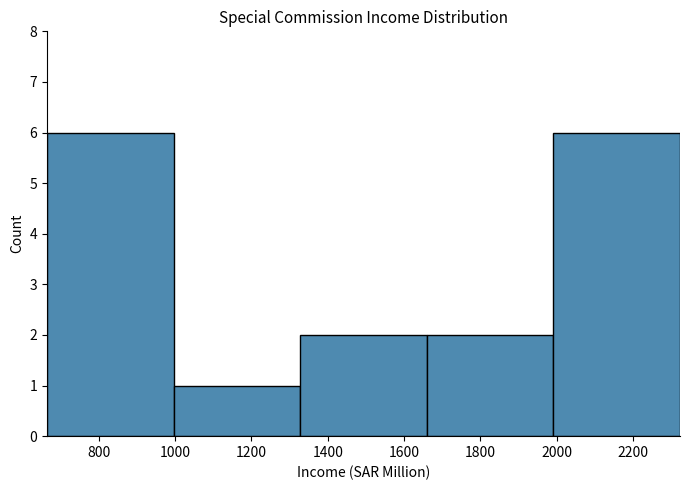

Reading left to right, transcribe this chart: for each bar, give the range it covers on the x-axis and its height. Neither the bar edges nor the heights are printed on the chart, so give them approximately, as read against the axes.

660 to 1000: 6
1000 to 1320: 1
1320 to 1660: 2
1660 to 2000: 2
2000 to 2320: 6